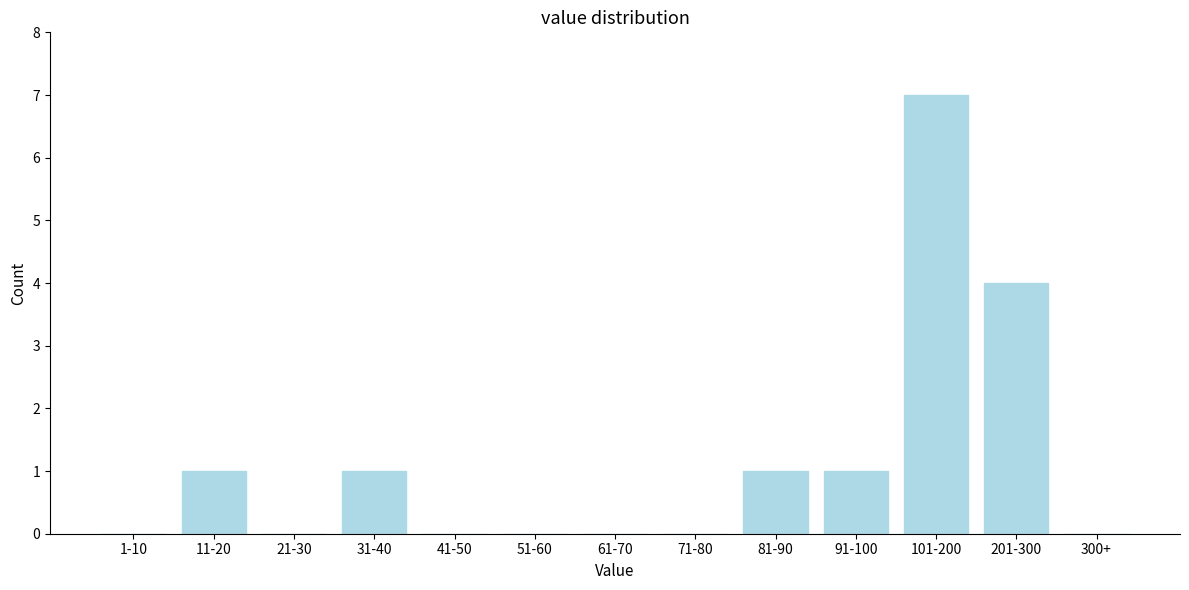

Reading right to left, what are all the values shown in this chart?

300+=0	201-300=4	101-200=7	91-100=1	81-90=1	71-80=0	61-70=0	51-60=0	41-50=0	31-40=1	21-30=0	11-20=1	1-10=0